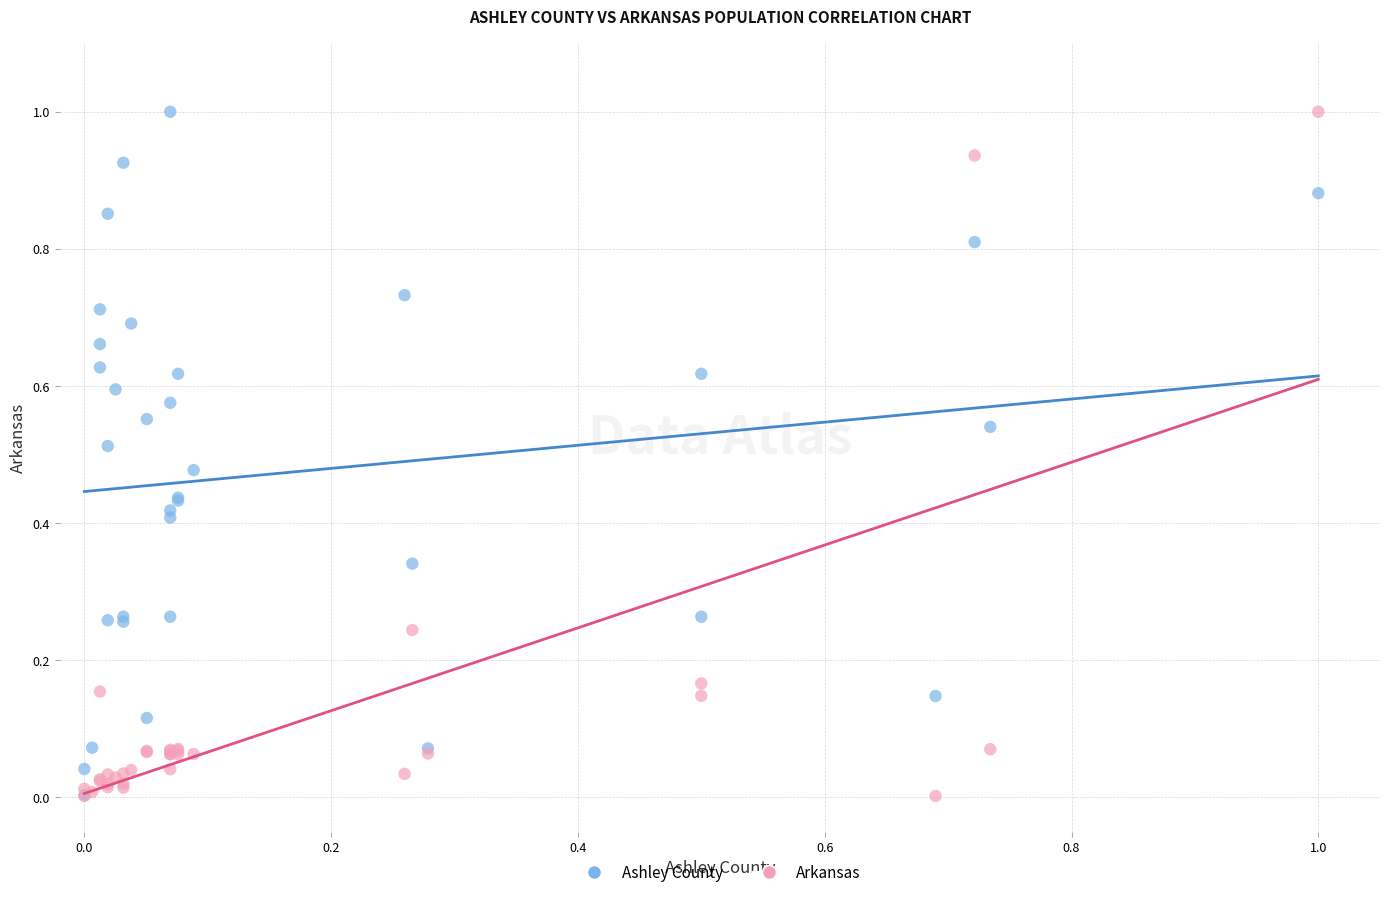

What are all the series names shown in the legend?

Ashley County, Arkansas